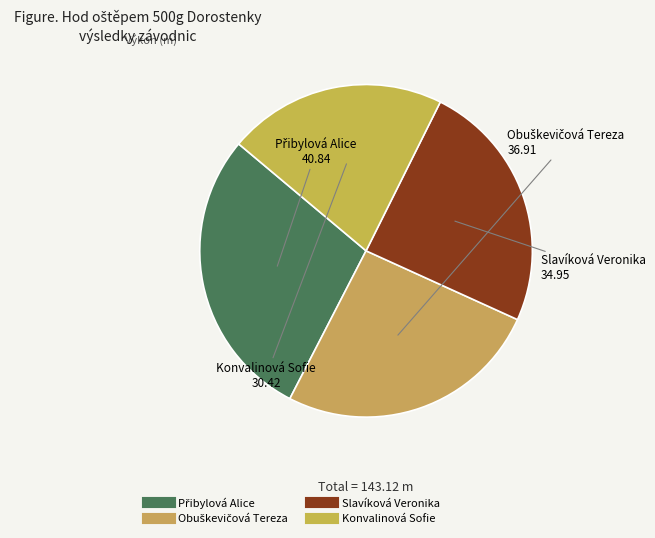

Which slice is the largest?

Přibylová Alice